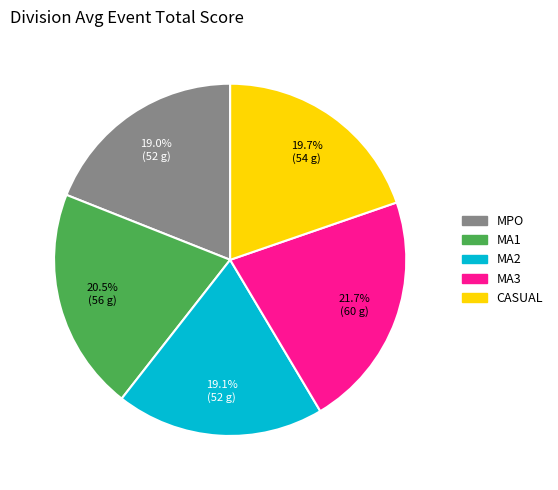

Which category has the biggest portion of the pie?

MA3